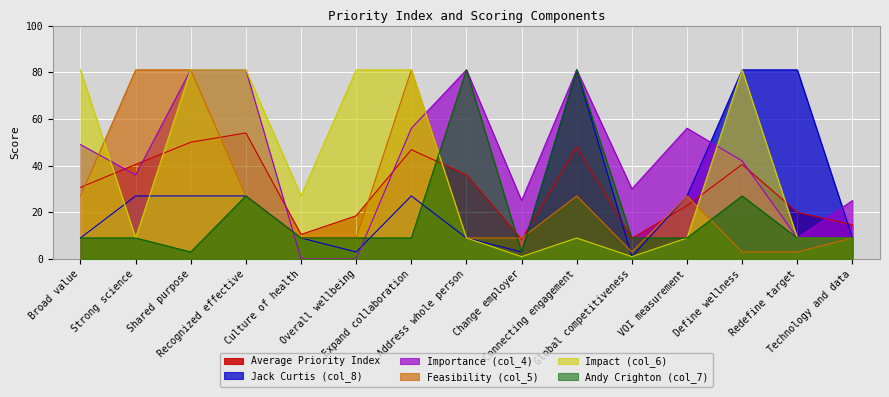

How many data points in Andy Crighton (col_7) are above 9?

4